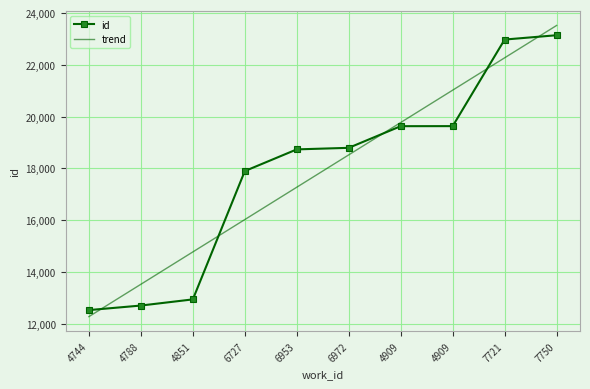

What are all the series names shown in the legend?

id, trend